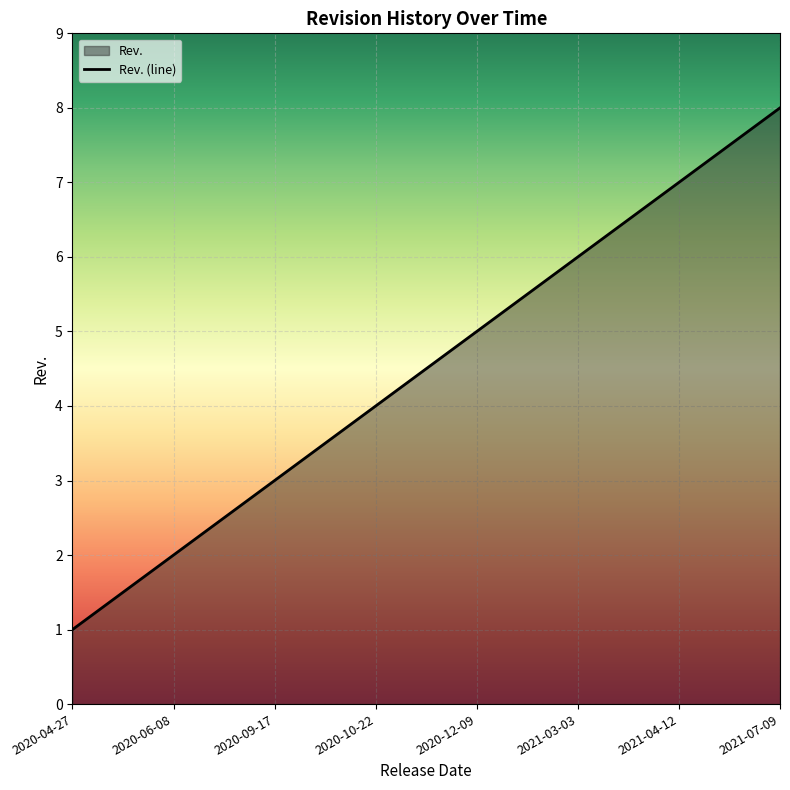

What position from the left is 2020-12-09?

5